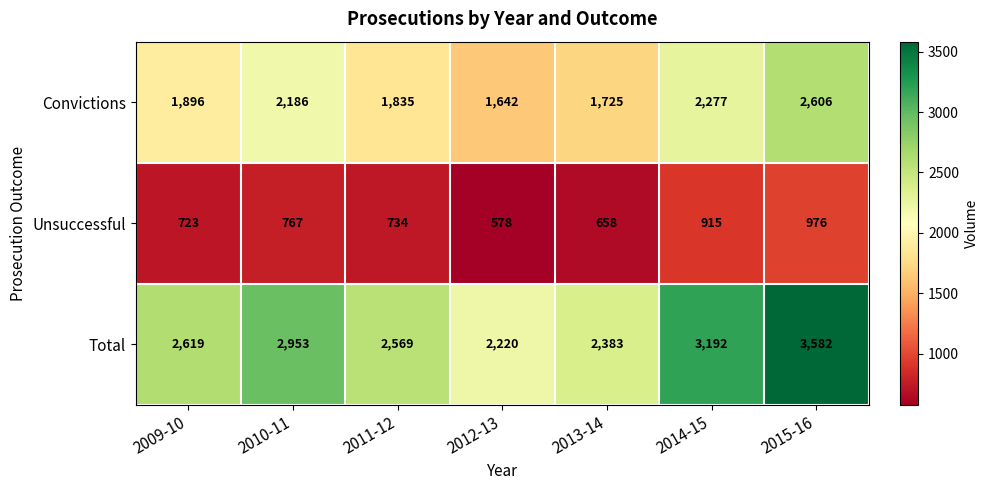

How many Total values are between 2383 and 3192?

5